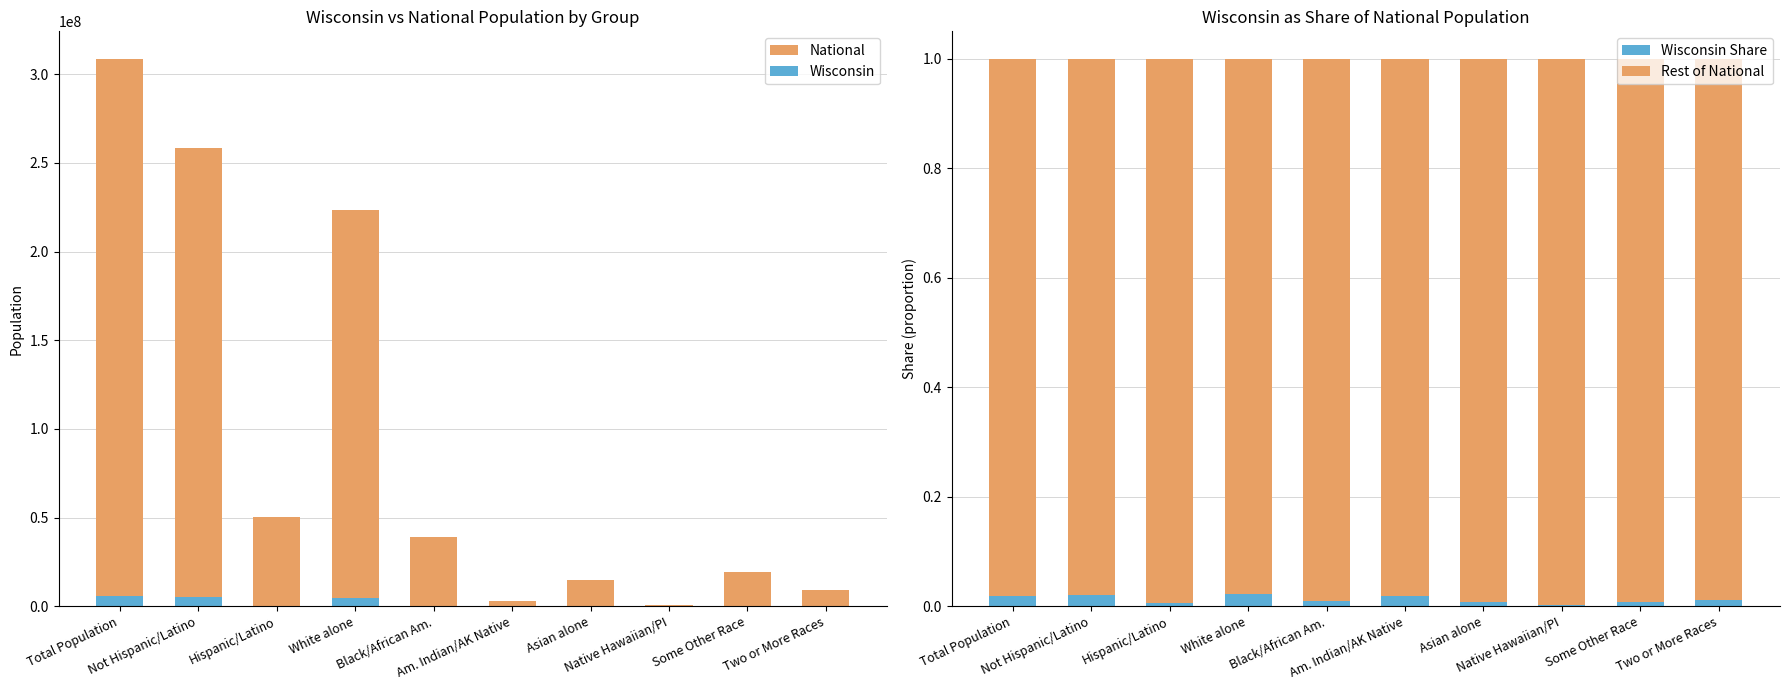

Where does the National series first go above 38929319?

Total Population